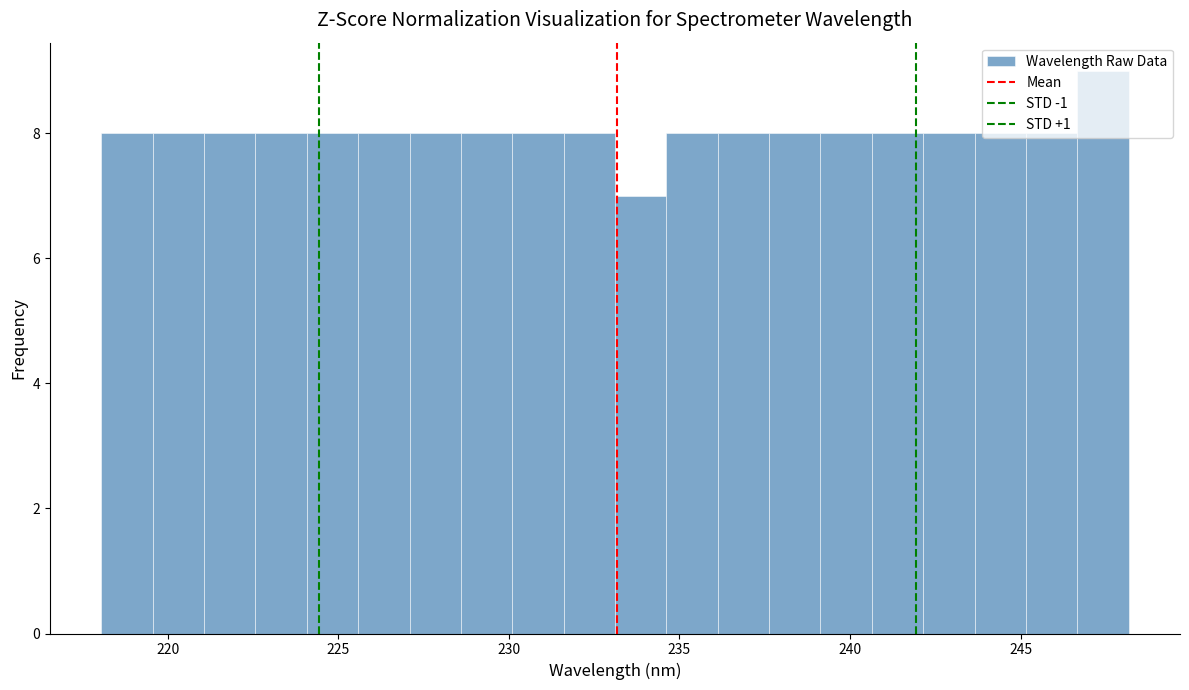

Read against the x-axis, roughly where is the centre of the tallest bar?

247.5